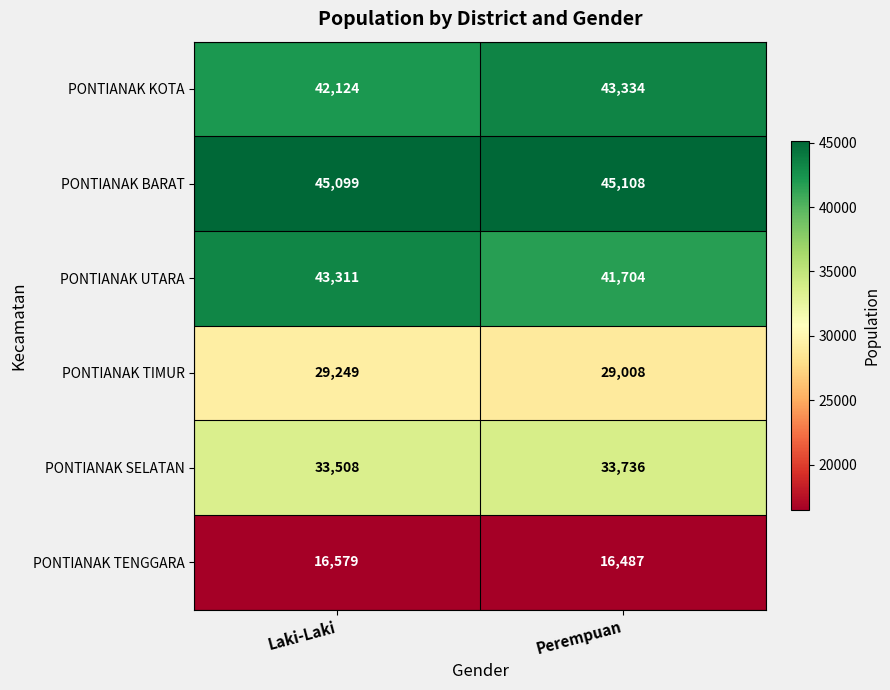

Count the number of data series in this chart.

6